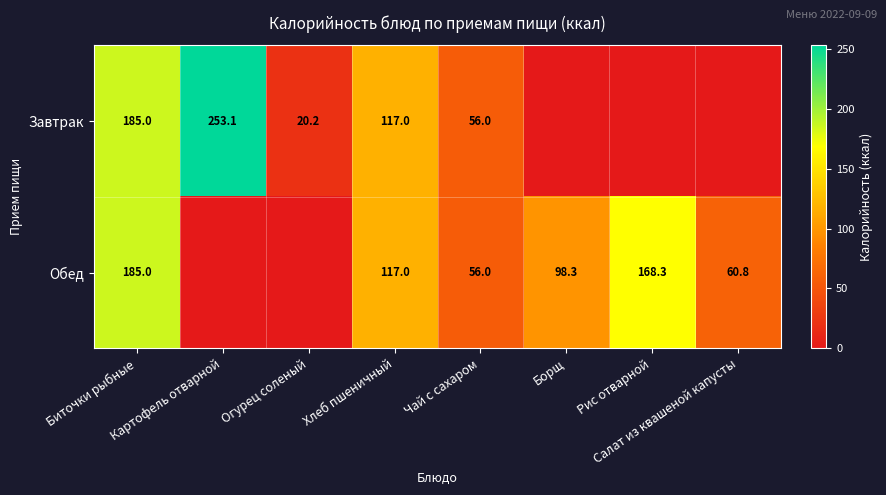

The value of Завтрак at Картофель отварной is 420.6. True or false?

False